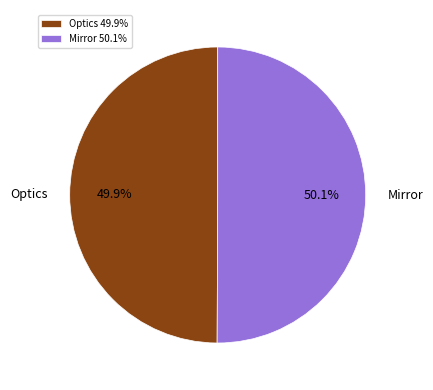

How much of the chart is everything except Optics?

50.1%